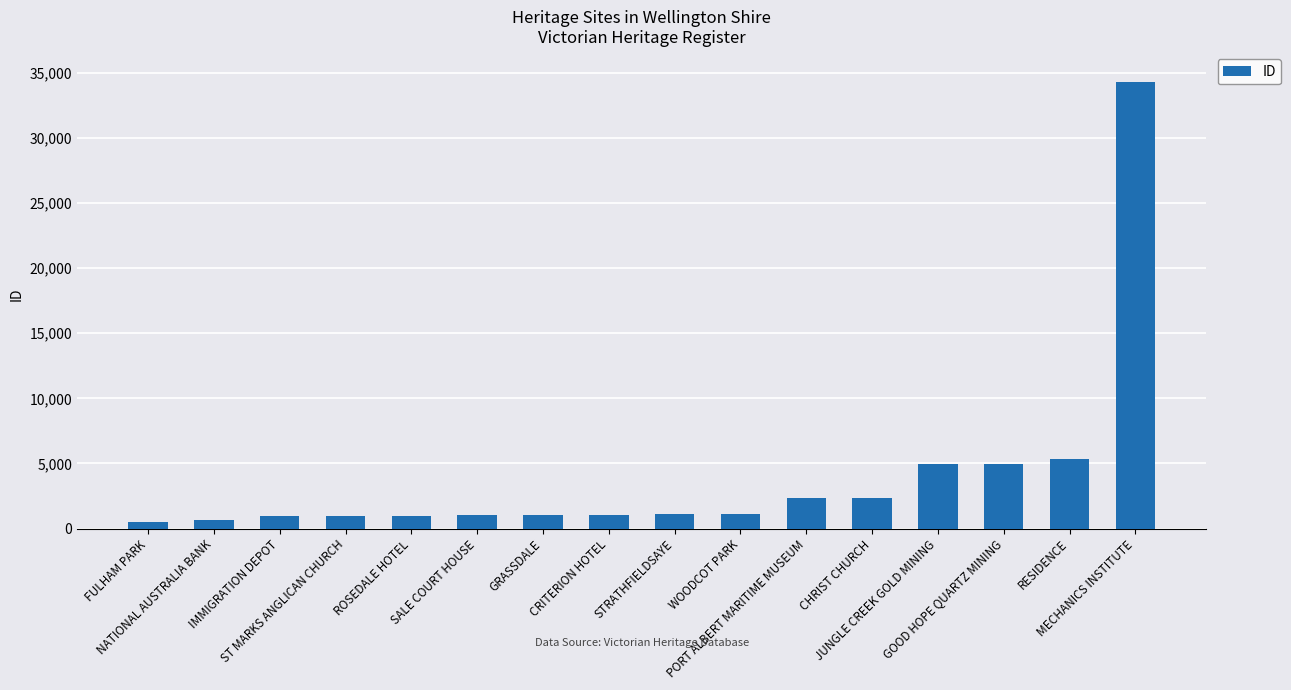

Is it true that the value at MECHANICS INSTITUTE is 34328?

True